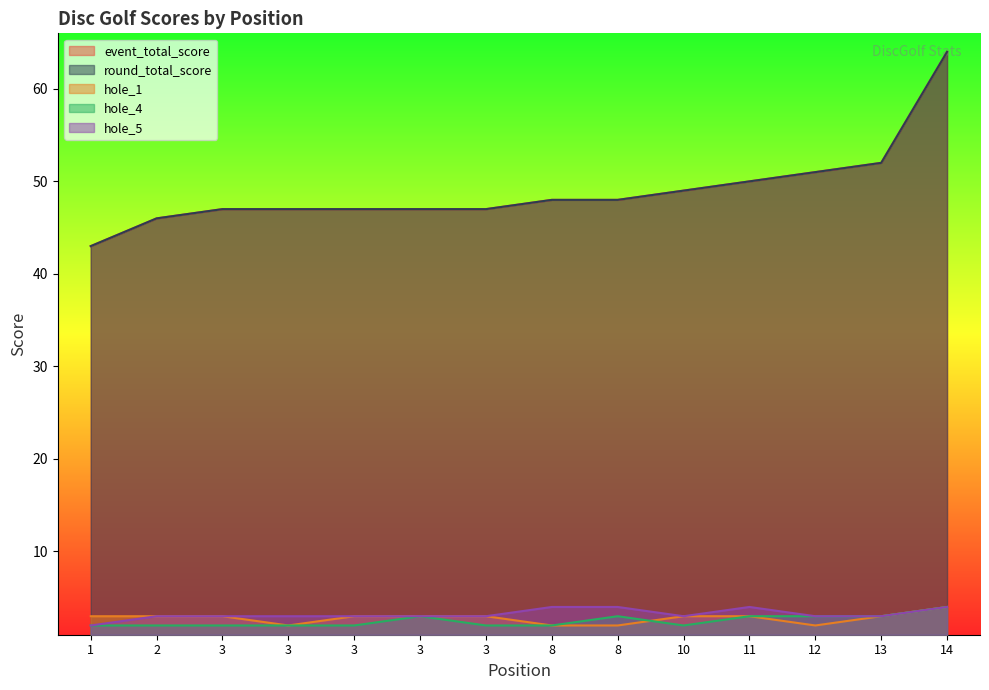

What are all the series names shown in the legend?

event_total_score, round_total_score, hole_1, hole_4, hole_5